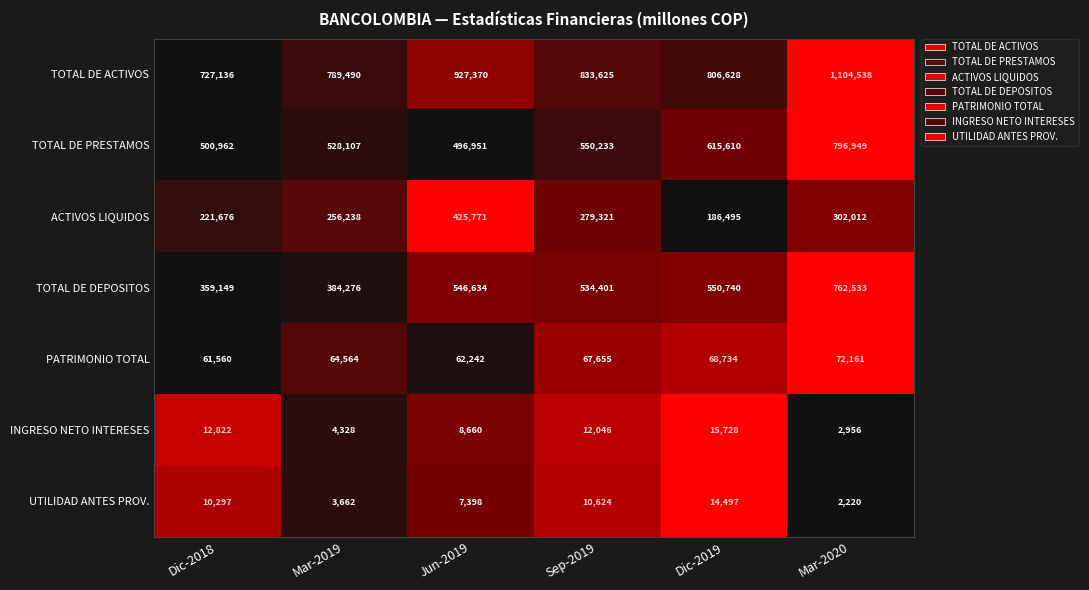

True or false: TOTAL DE PRESTAMOS has a value of 550233 at Sep-2019.

True